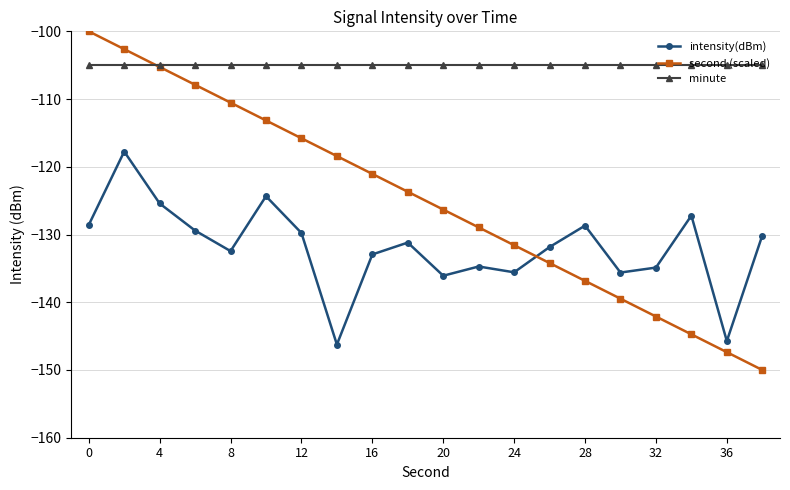

In intensity(dBm), how many points are higher than both neighbors (excluding endpoints)?

6